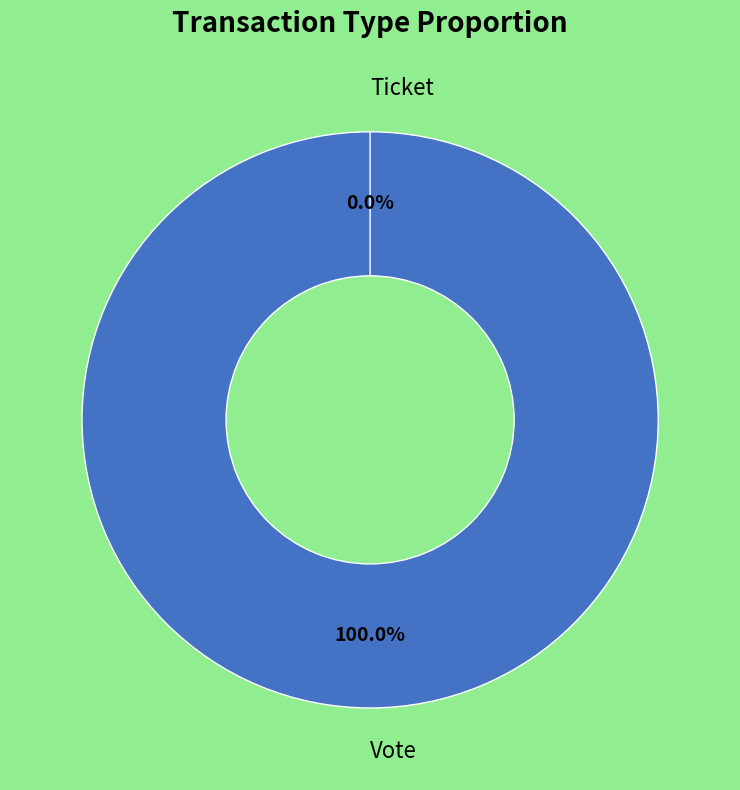

What percentage is the Vote slice, to the nearest percent?

100%